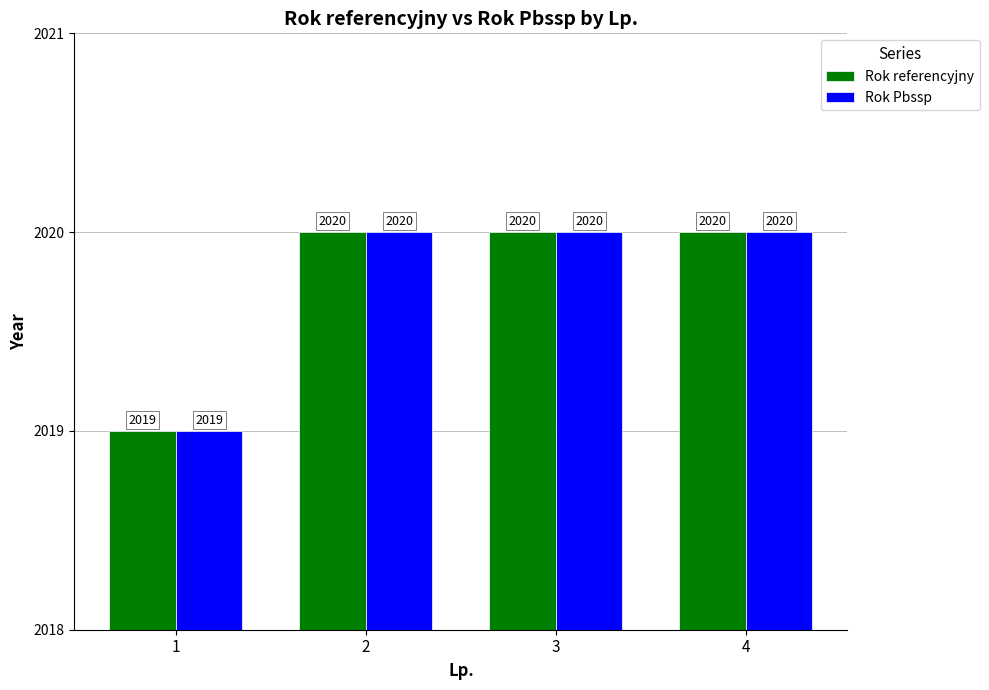

Reading left to right, list all the values displayed in this chart.

Rok referencyjny: 1=2019	2=2020	3=2020	4=2020
Rok Pbssp: 1=2019	2=2020	3=2020	4=2020